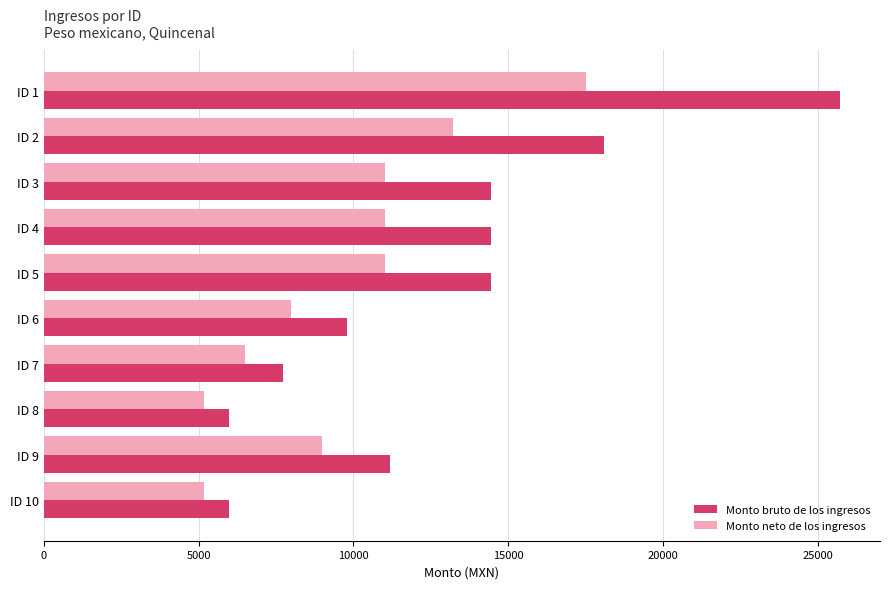

The value of Monto bruto de los ingresos at ID 10 is 5980.1. True or false?

True